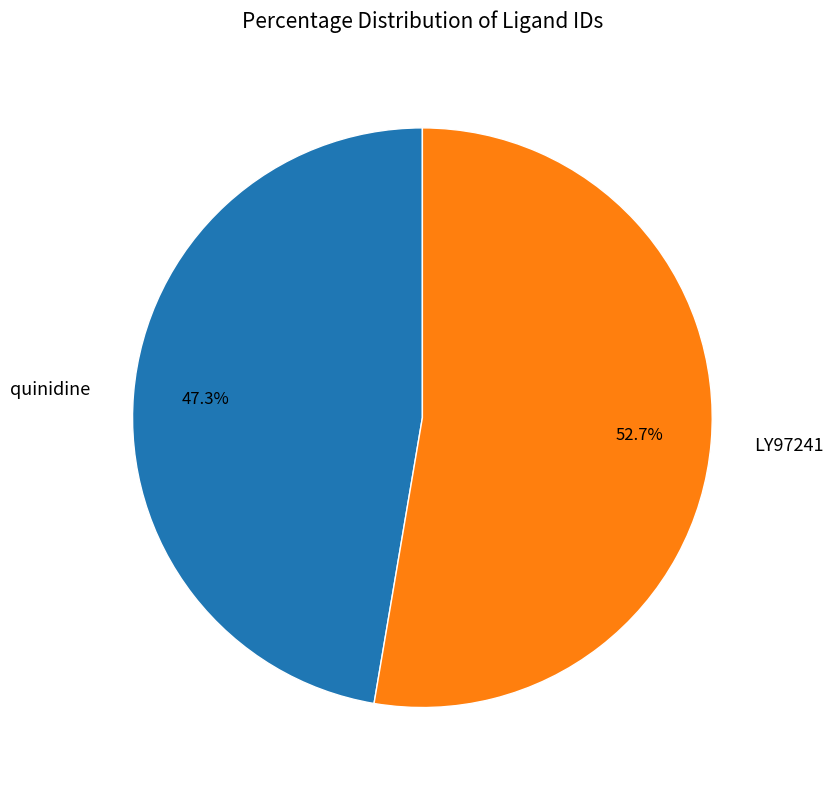

Which category has the smallest portion of the pie?

quinidine